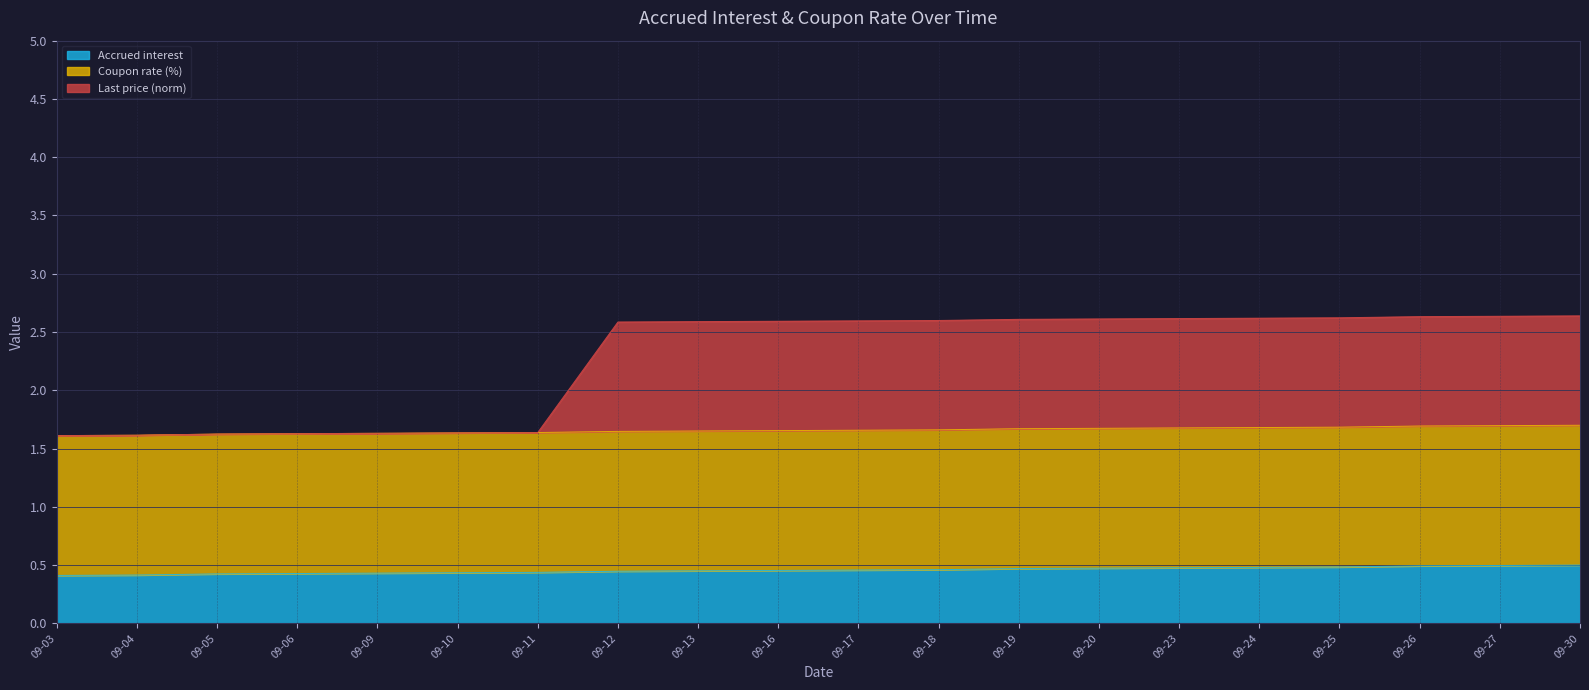

True or false: Accrued interest has a value of 0.7 at 09-05.

False